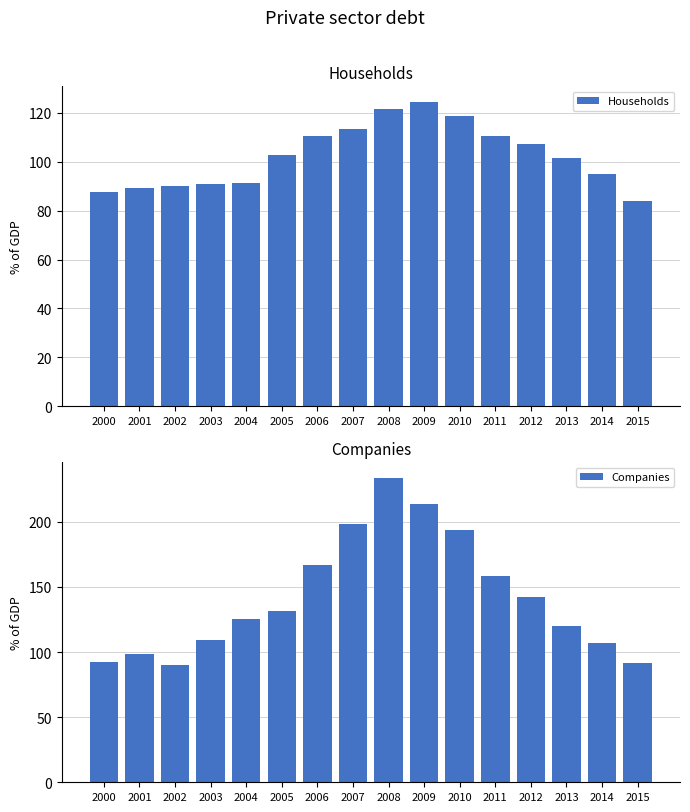

Which series has the largest range (max minus min)?

Companies